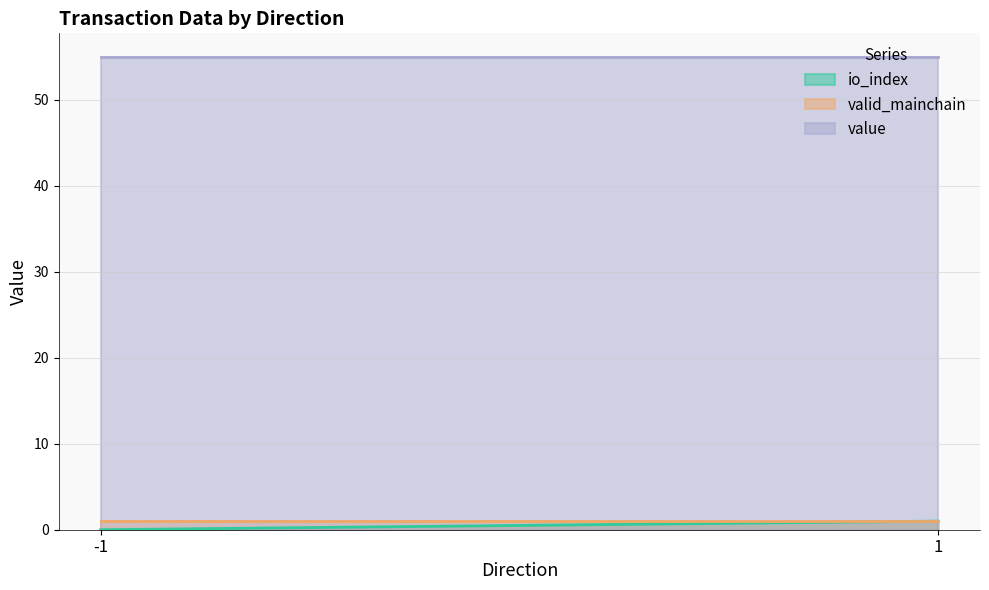

Reading left to right, extract all data points from this chart.

io_index: 0.0	1.0
valid_mainchain: 1.0	1.0
value: 55.0	55.0